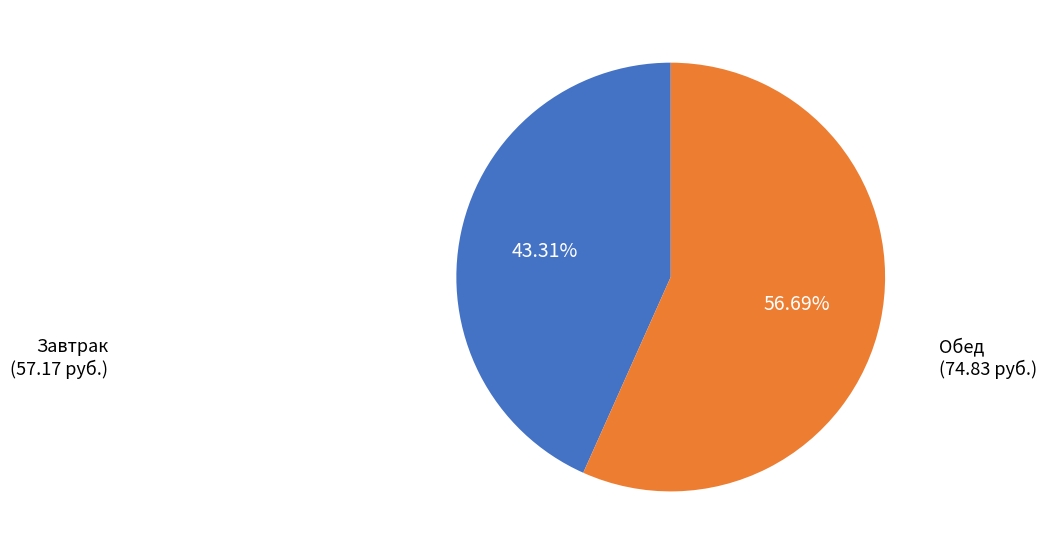

Count the number of slices in the pie.

2